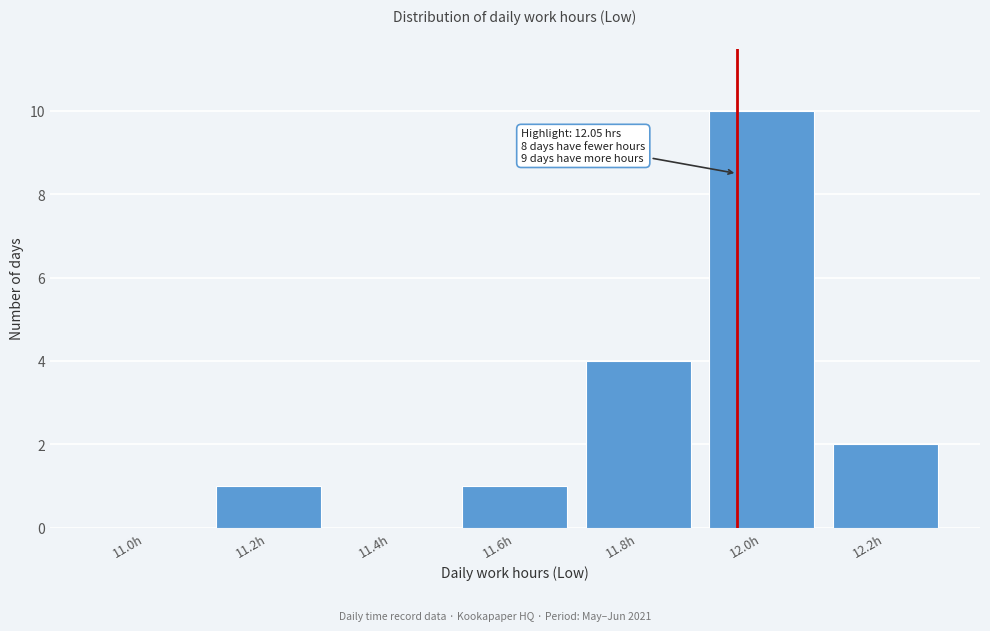

Reading left to right, extract all data points from this chart.

11.0h=0	11.2h=1	11.4h=0	11.6h=1	11.8h=4	12.0h=10	12.2h=2